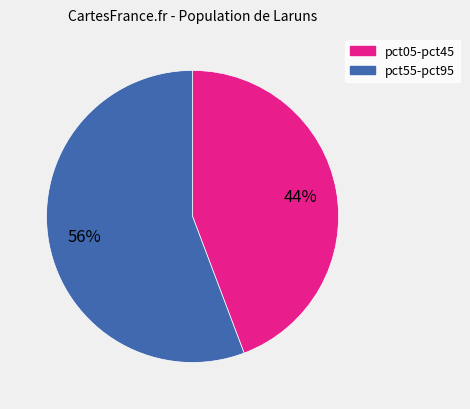

Is there any slice that represents more than half of the pie?

Yes